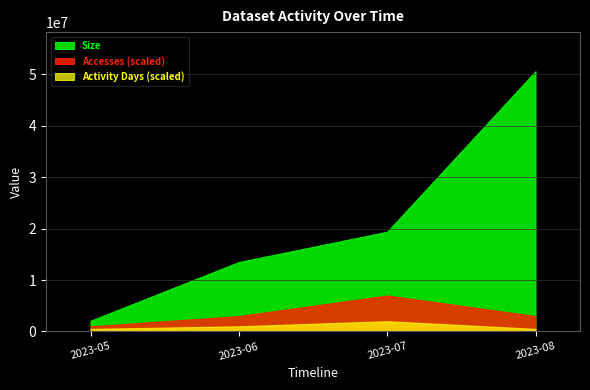

At which category is the sum across all series the highest?

2023-08